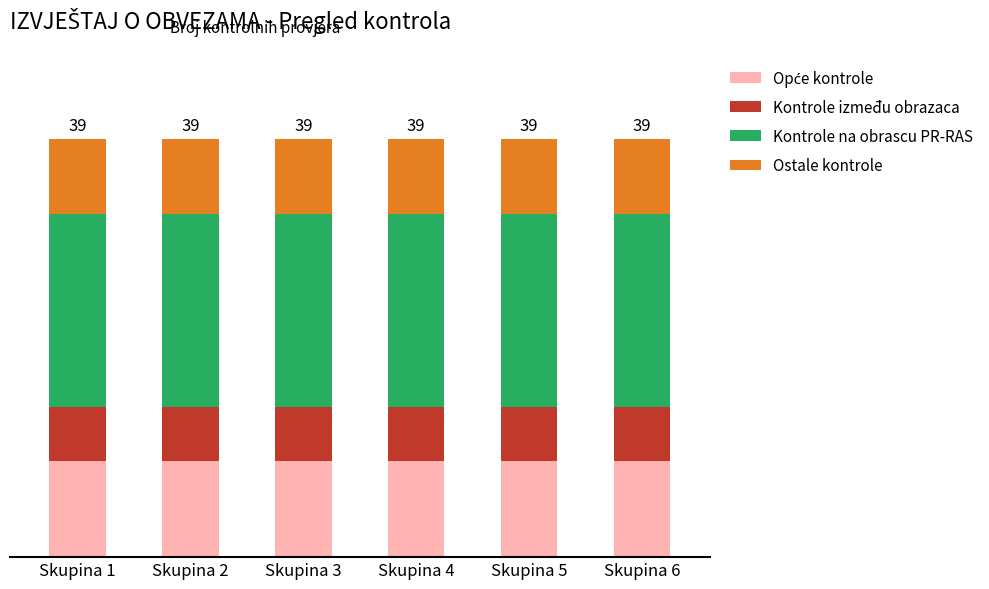

Does the chart contain any negative values?

No